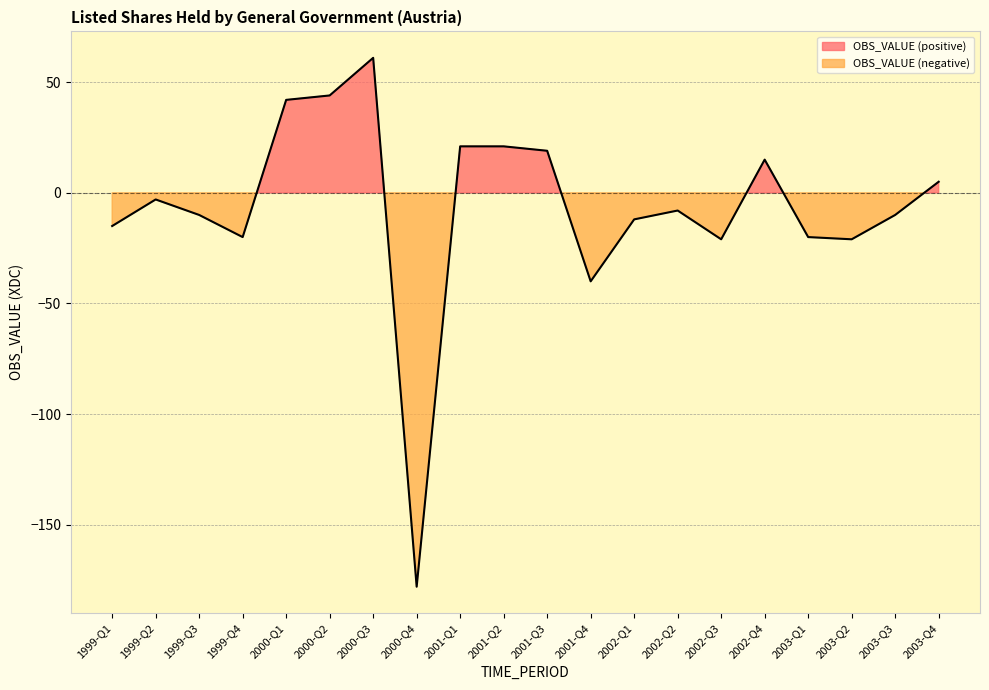

Rank the categories by value from lowest to highest.

2000-Q4, 2001-Q4, 2002-Q3, 2003-Q2, 1999-Q4, 2003-Q1, 1999-Q1, 2002-Q1, 1999-Q3, 2003-Q3, 2002-Q2, 1999-Q2, 2003-Q4, 2002-Q4, 2001-Q3, 2001-Q1, 2001-Q2, 2000-Q1, 2000-Q2, 2000-Q3